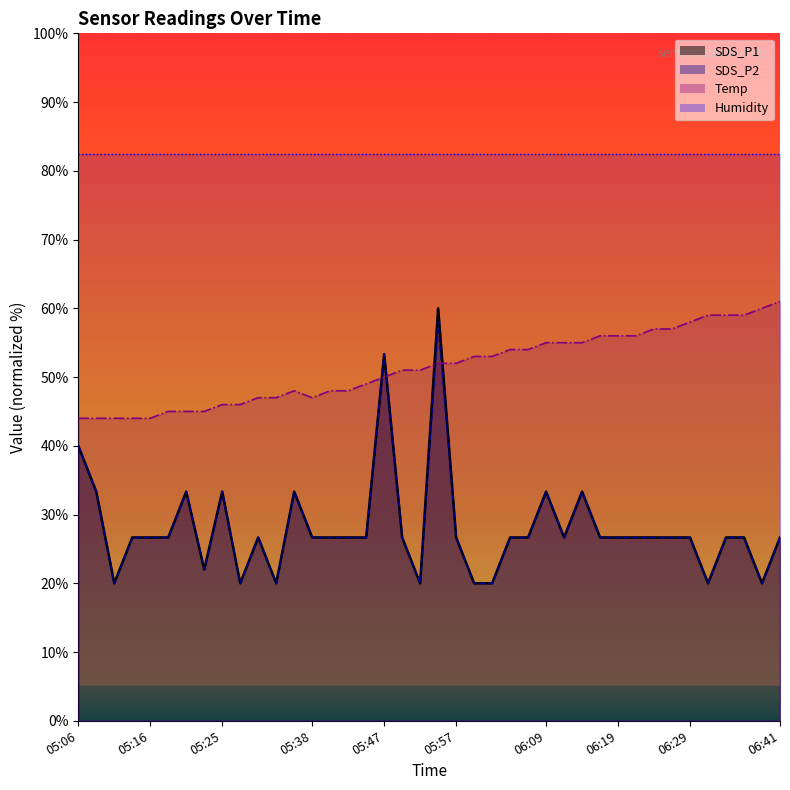

How many lines are shown in the chart?

4